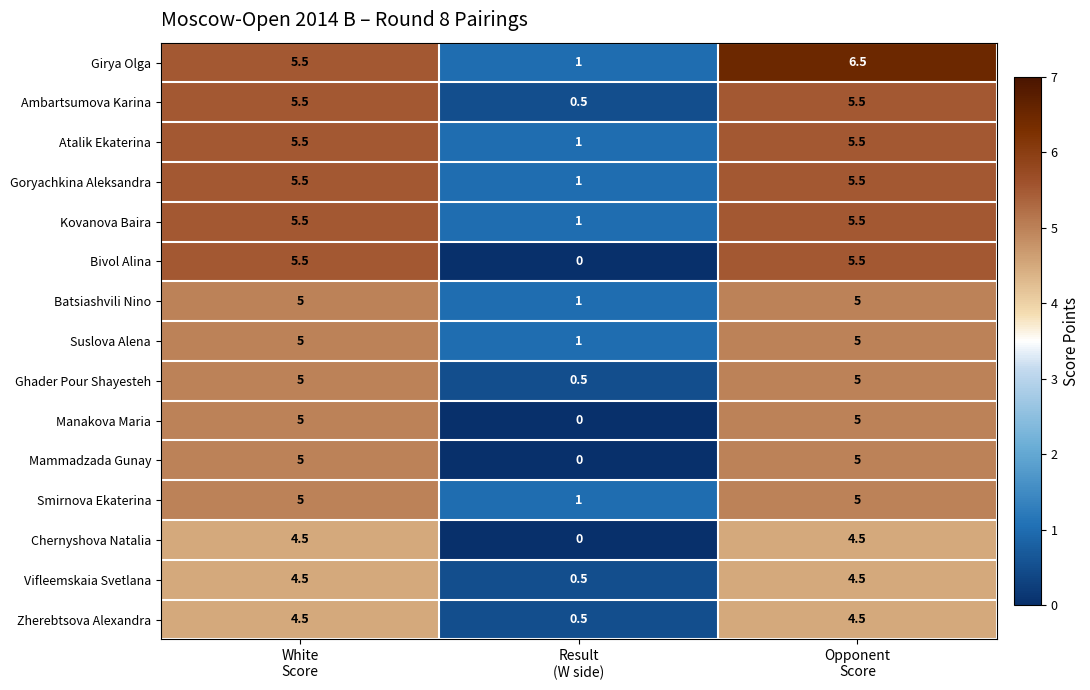

Which series has the largest total across all categories?

Girya Olga